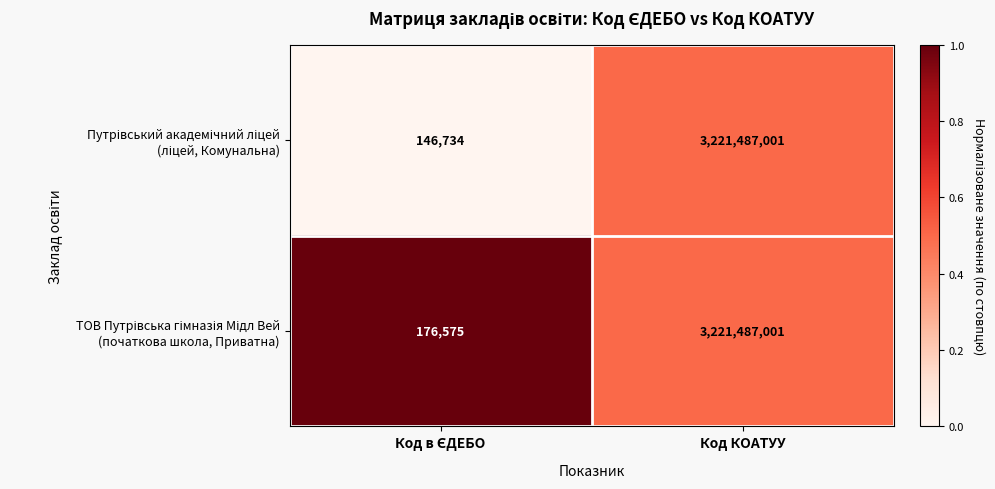

What is the total value across all series at Код КОАТУУ?

6442974002